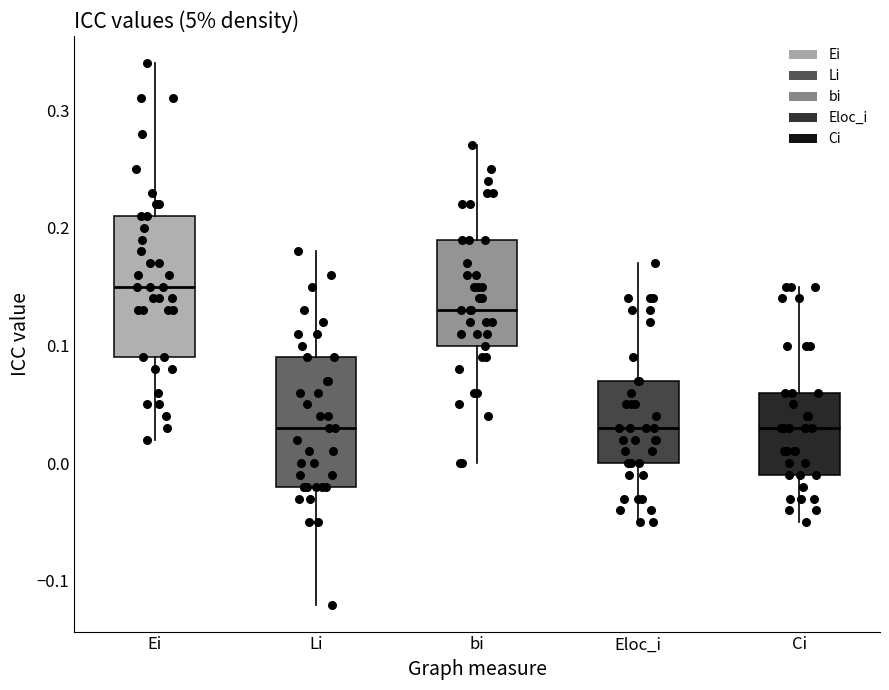

Reading left to right, read every box against the y-axis: the position of its median line, the range the box covers, and the ends of its whiskers. The values are not printed on the chart, so give them approximately, as read against the axis.

Ei: median 0.15, box 0.09 to 0.21, whiskers 0.02 to 0.34
Li: median 0.03, box -0.02 to 0.09, whiskers -0.12 to 0.18
bi: median 0.13, box 0.10 to 0.19, whiskers 0.00 to 0.27
Eloc_i: median 0.03, box 0.00 to 0.07, whiskers -0.05 to 0.17
Ci: median 0.03, box -0.01 to 0.06, whiskers -0.05 to 0.15